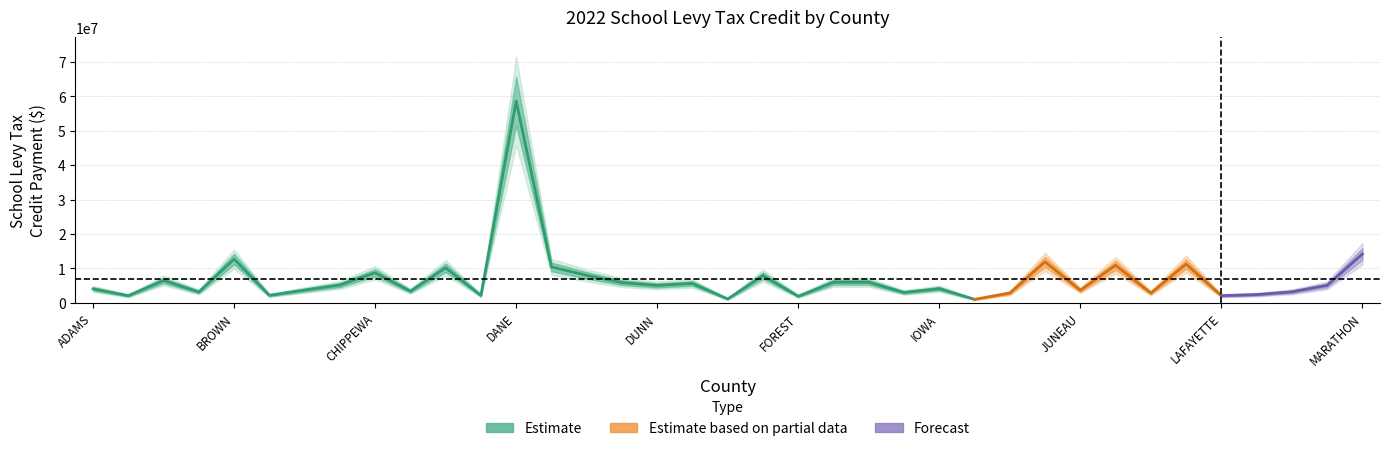

Reading left to right, list all the values displayed in this chart.

ADAMS=4077076.6	ASHLAND=2085495.9	BARRON=6507622.9	BAYFIELD=3171740.4	BROWN=12705831.8	BUFFALO=2196753.3	BURNETT=3723805.5	CALUMET=5190560.8	CHIPPEWA=8743116.9	CLARK=3403605.2	COLUMBIA=10186568.7	CRAWFORD=2179130.3	DANE=58577912.2	DODGE=10457792.6	DOOR=7987063.9	DOUGLAS=5889825.1	DUNN=5083389.5	EAU CLAIRE=5645094.8	FLORENCE=1138475.1	FOND DU LAC=7923601.6	FOREST=1933513.0	GRANT=5993272.8	GREEN=5986337.6	GREEN LAKE=3023171.4	IOWA=4137102.1	IRON=1039399.2	JACKSON=2856596.5	JEFFERSON=11921985.8	JUNEAU=3668165.2	KENOSHA=10927381.1	KEWAUNEE=2856010.7	LA CROSSE=11280433.6	LAFAYETTE=2095819.1	LANGLADE=2406591.2	LINCOLN=3207889.7	MANITOWOC=5092032.0	MARATHON=14190634.4